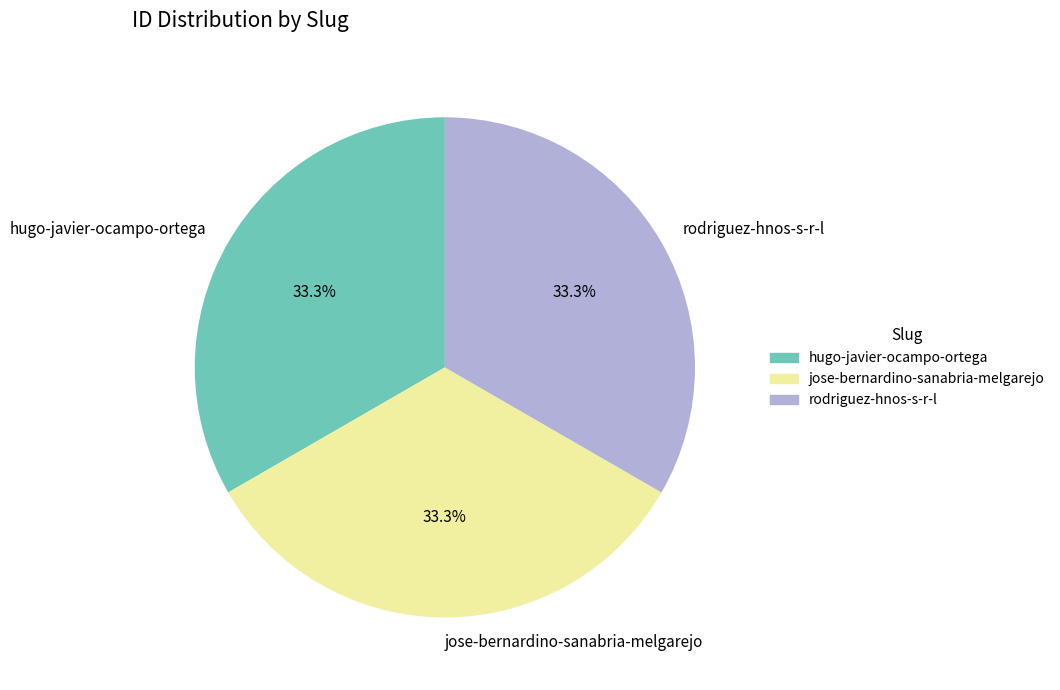

True or false: rodriguez-hnos-s-r-l accounts for 33% of the total.

True